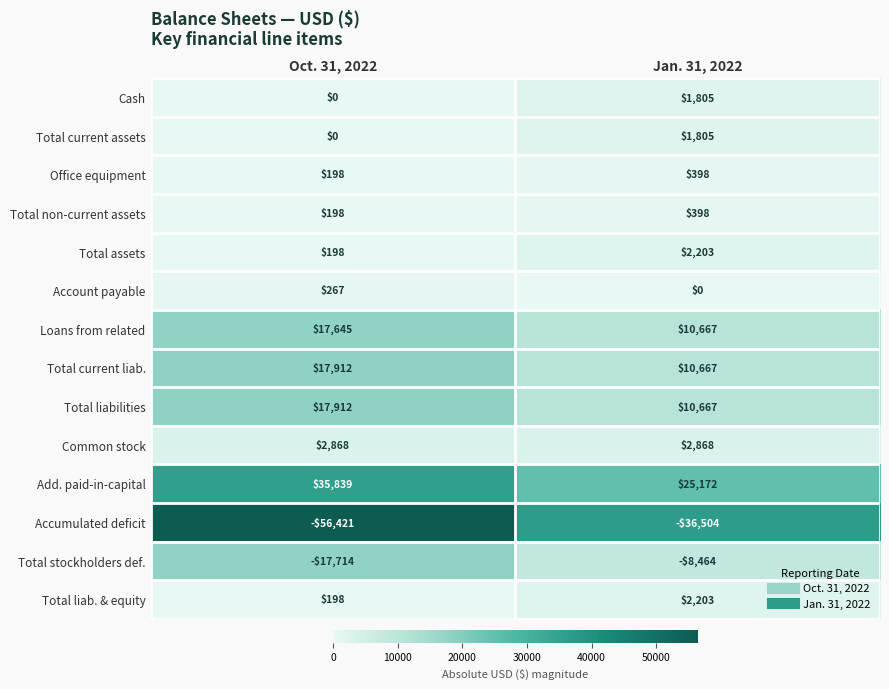

Read the Total liabilities value at Jan. 31, 2022.

10667